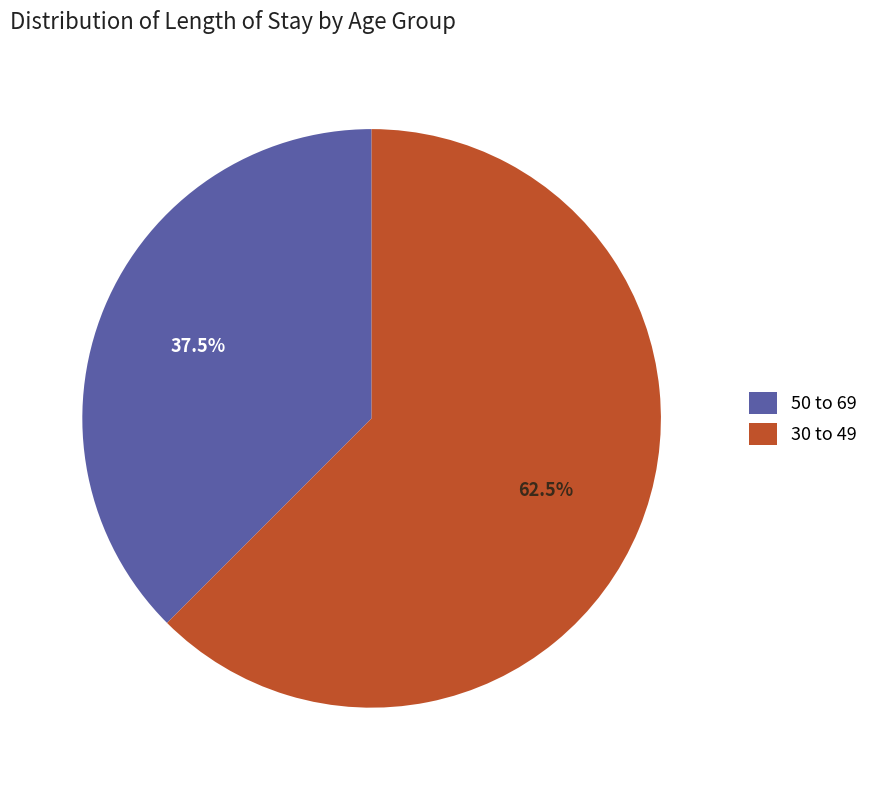

Combined, what portion of the pie is 50 to 69 and 30 to 49?

100.0%